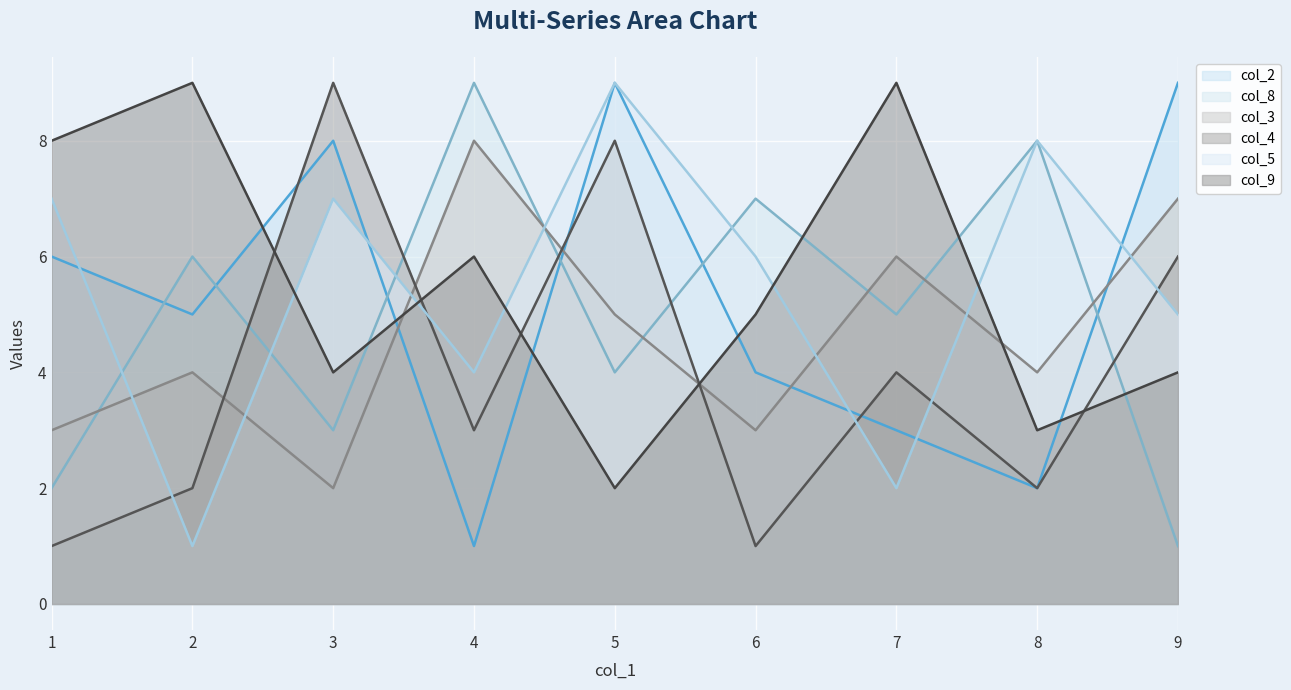

Which category has the lowest value in the col_8 series?

9